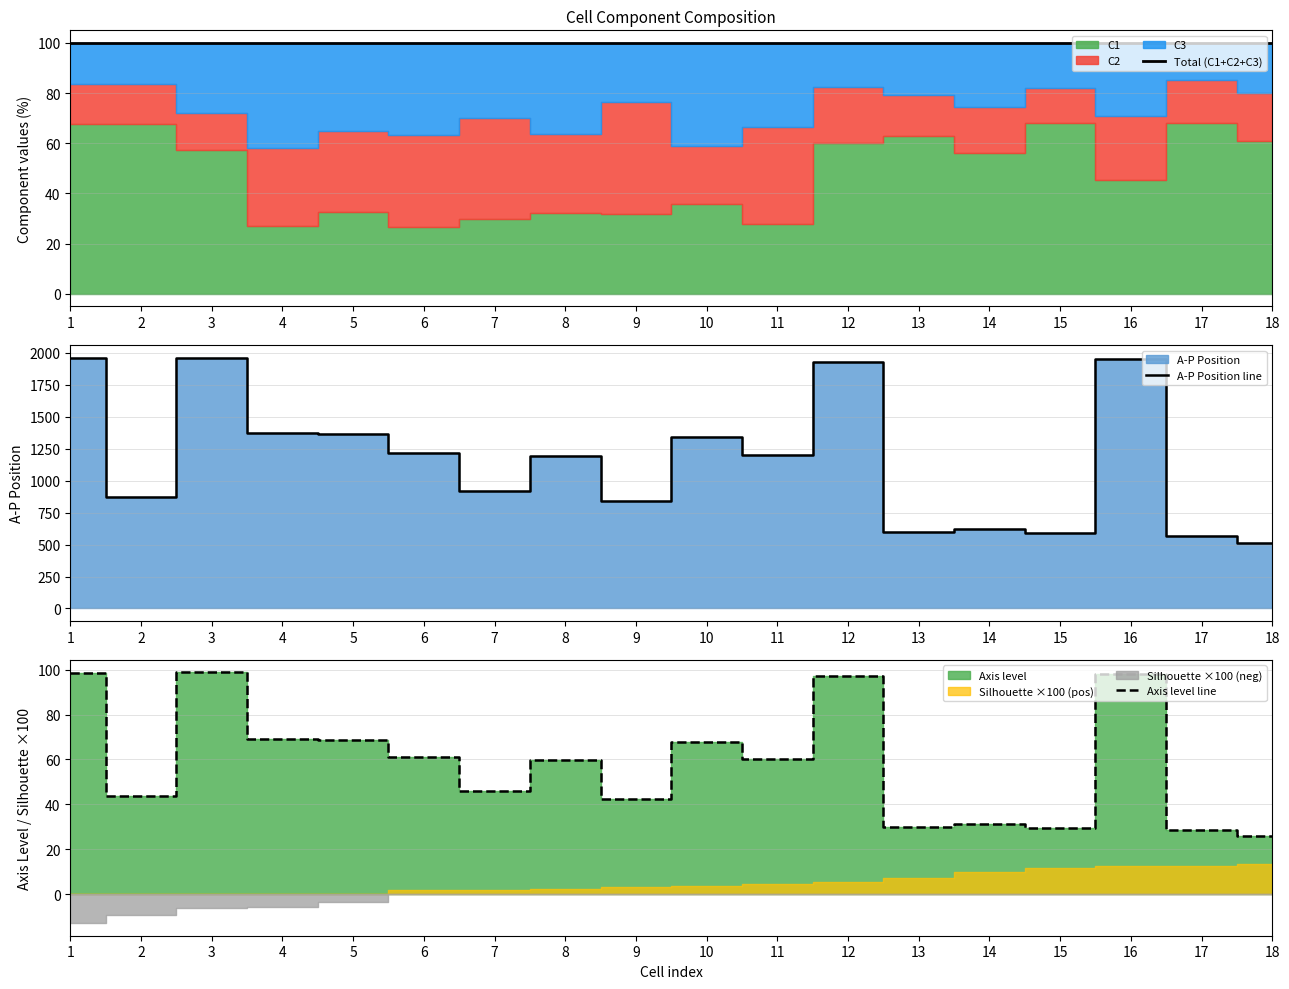

The Axis level line series shows 67.6 at 10. True or false?

True